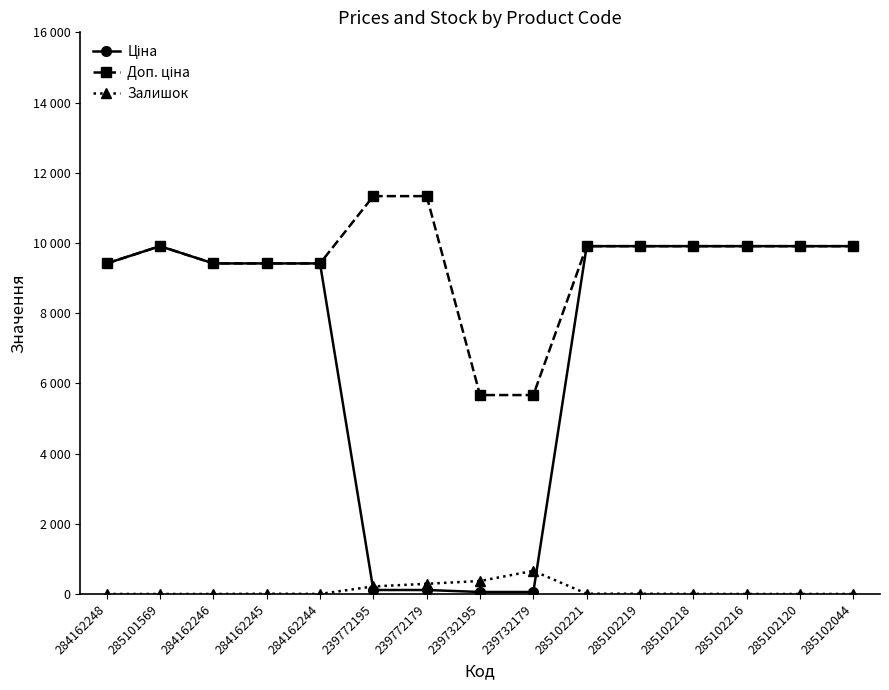

Reading left to right, extract all data points from this chart.

Ціна: 284162248=9416.9	285101569=9908.5	284162246=9416.9	284162245=9416.9	284162244=9416.9	239772195=113.3	239772179=113.3	239732195=56.7	239732179=56.7	285102221=9908.5	285102219=9908.5	285102218=9908.5	285102216=9908.5	285102120=9908.5	285102044=9908.5
Доп. ціна: 284162248=9416.9	285101569=9908.5	284162246=9416.9	284162245=9416.9	284162244=9416.9	239772195=11334.0	239772179=11334.0	239732195=5667.0	239732179=5667.0	285102221=9908.5	285102219=9908.5	285102218=9908.5	285102216=9908.5	285102120=9908.5	285102044=9908.5
Залишок: 284162248=0.0	285101569=0.0	284162246=0.0	284162245=7.0	284162244=1.0	239772195=215.0	239772179=290.0	239732195=370.0	239732179=658.0	285102221=8.0	285102219=7.0	285102218=3.0	285102216=0.0	285102120=0.0	285102044=1.0